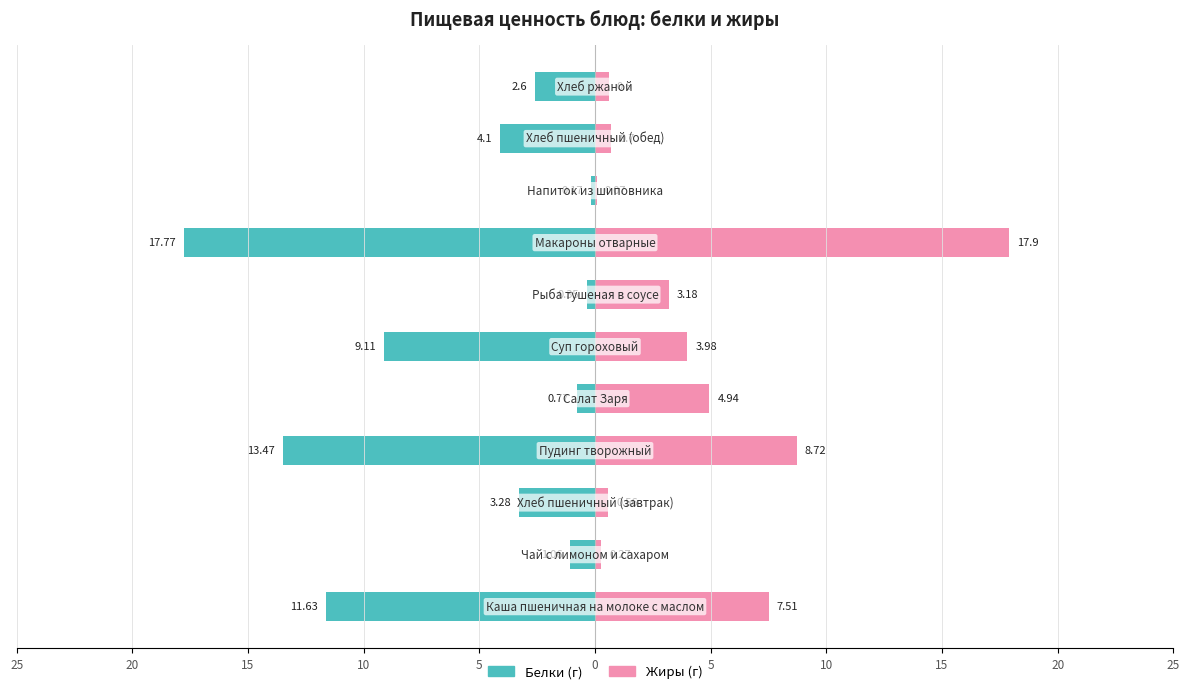

Reading left to right, list all the values displayed in this chart.

Белки: -11.6	-1.1	-3.3	-13.5	-0.8	-9.1	-0.3	-17.8	-0.2	-4.1	-2.6
Жиры: 7.5	0.3	0.6	8.7	4.9	4.0	3.2	17.9	0.1	0.7	0.6